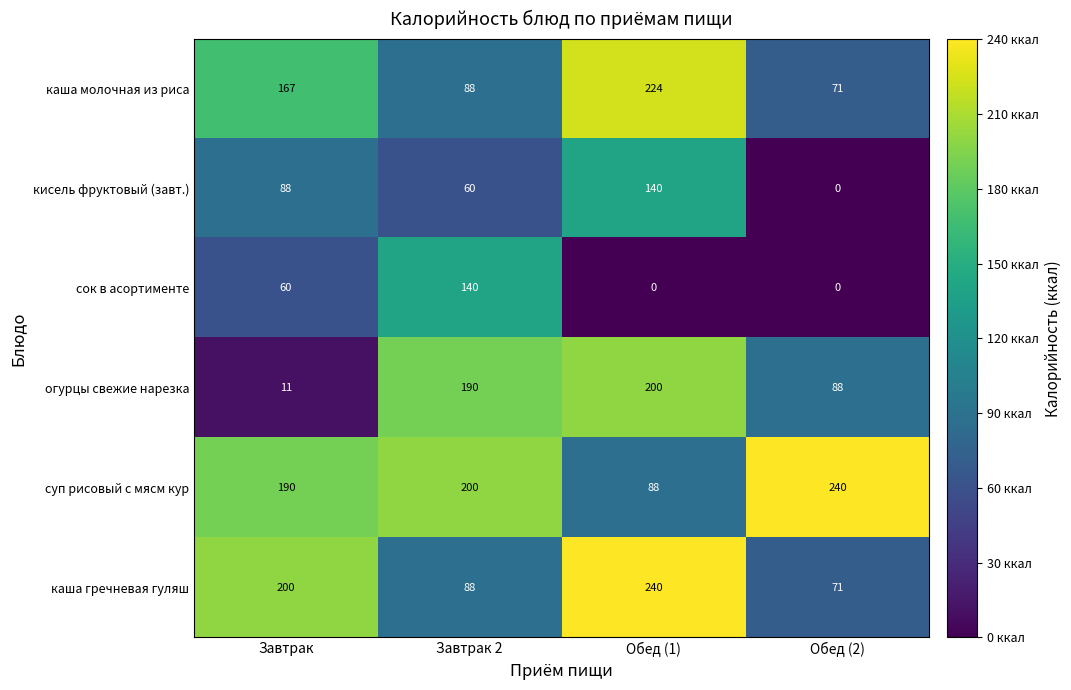

What is the average value of the суп рисовый с мясм кур series?

180